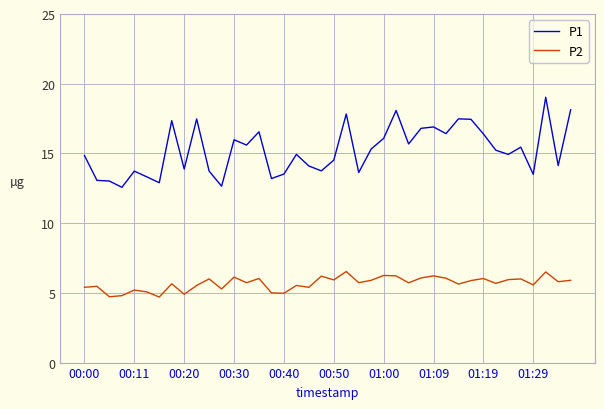

List the series in order of their overall mean, lowest first.

P2, P1